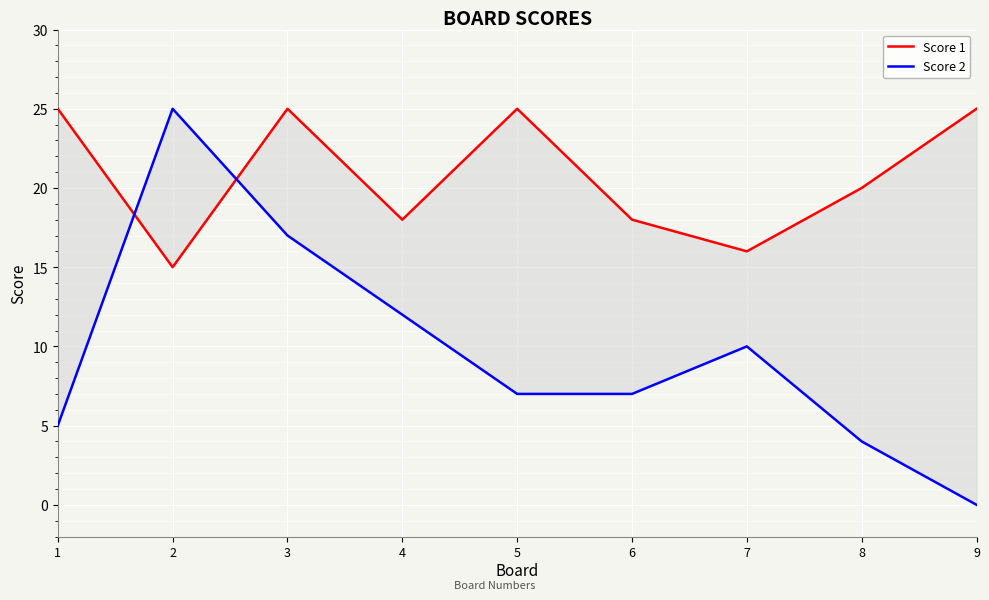

At which label does Score 1 first exceed 20?

1